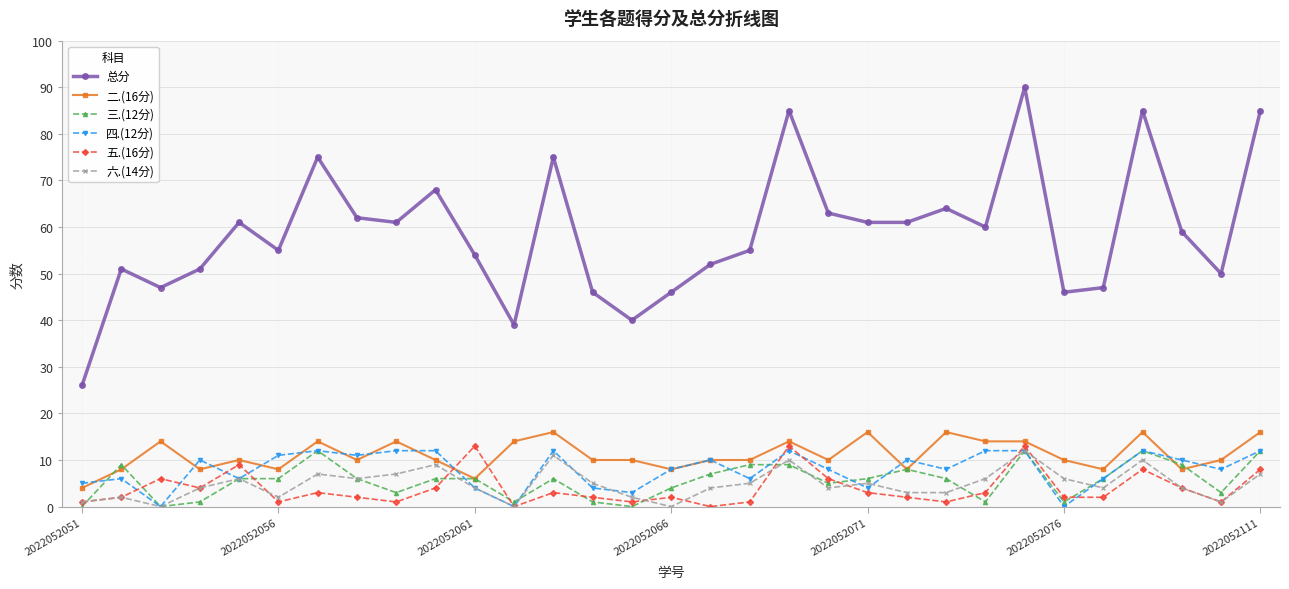

True or false: 六.(14分) and 总分 intersect in this chart.

False